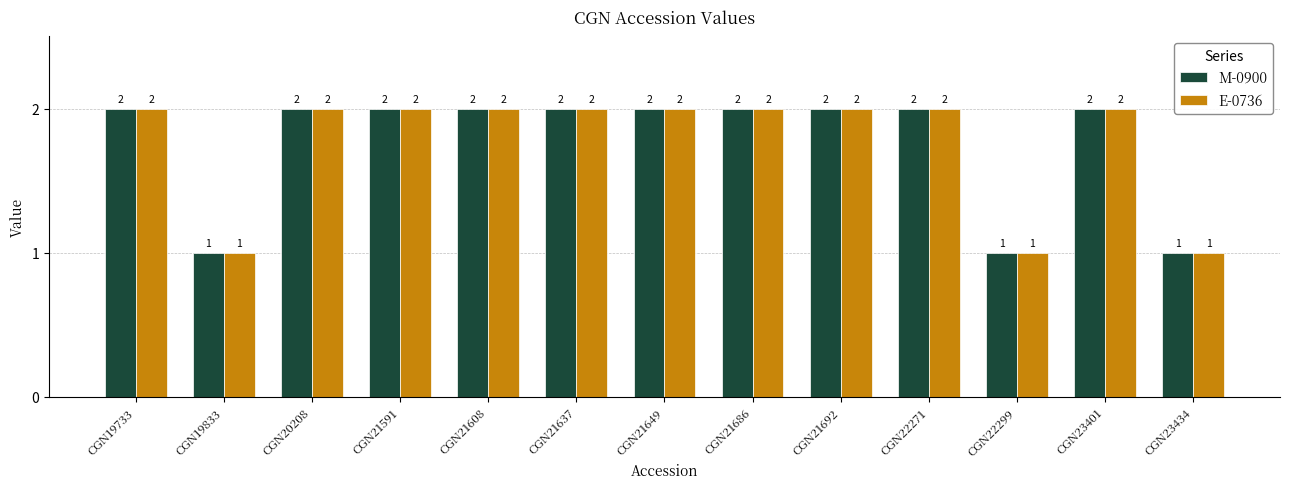

How many E-0736 values are between 2 and 3?

10